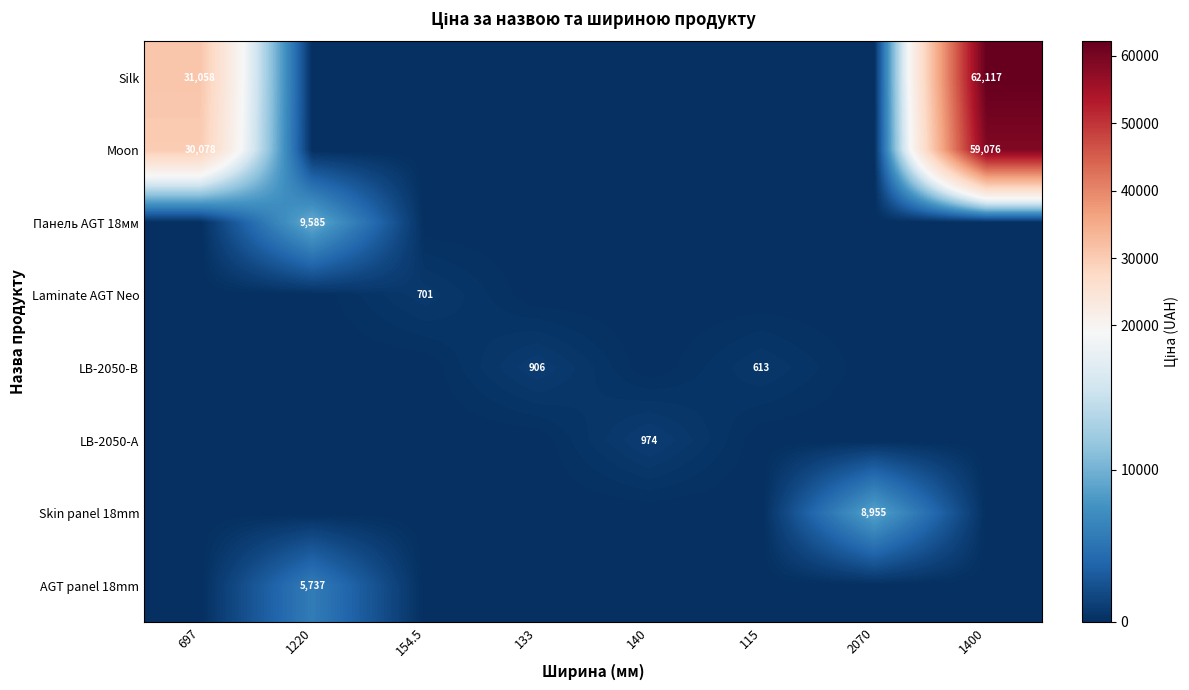

Is the value of Laminate AGT Neo at 154.5 greater than the value of Moon at 697?

No